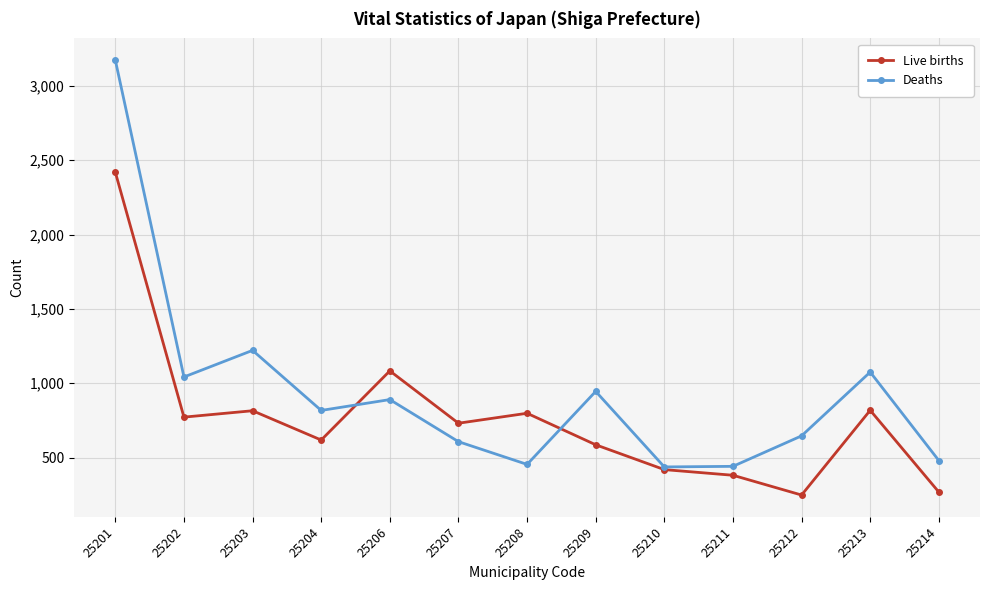

Where is the first local maximum for Live births?

25203